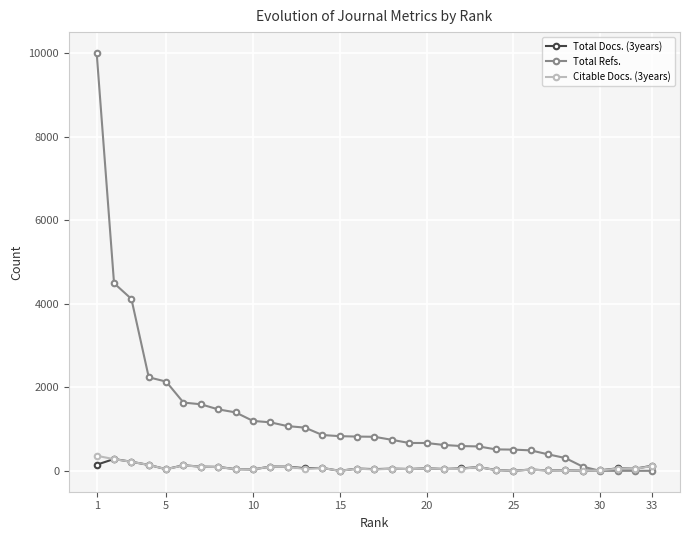

Which series has the largest total across all categories?

Total Refs.